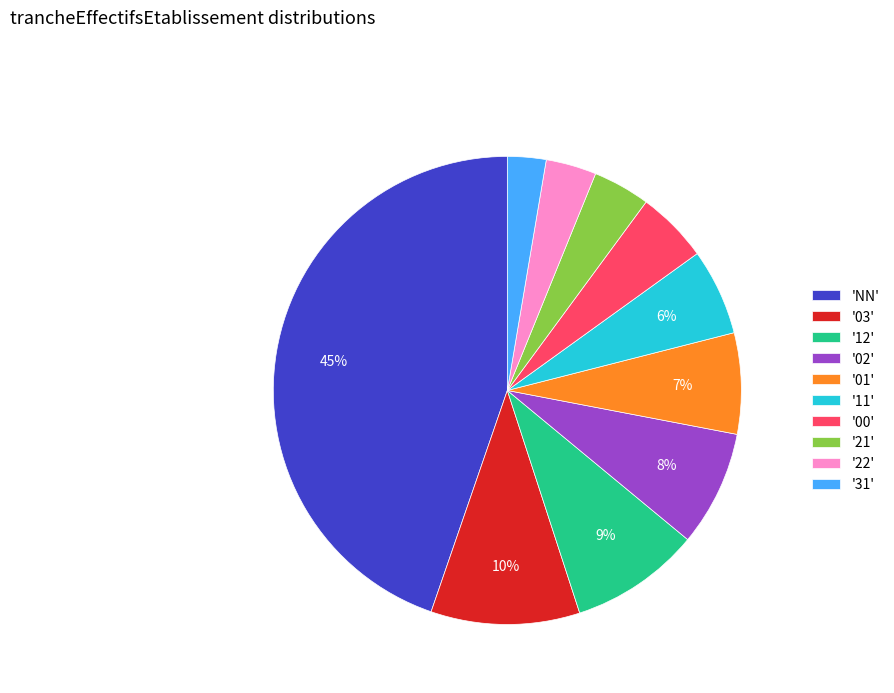

True or false: 'NN' accounts for 31% of the total.

False